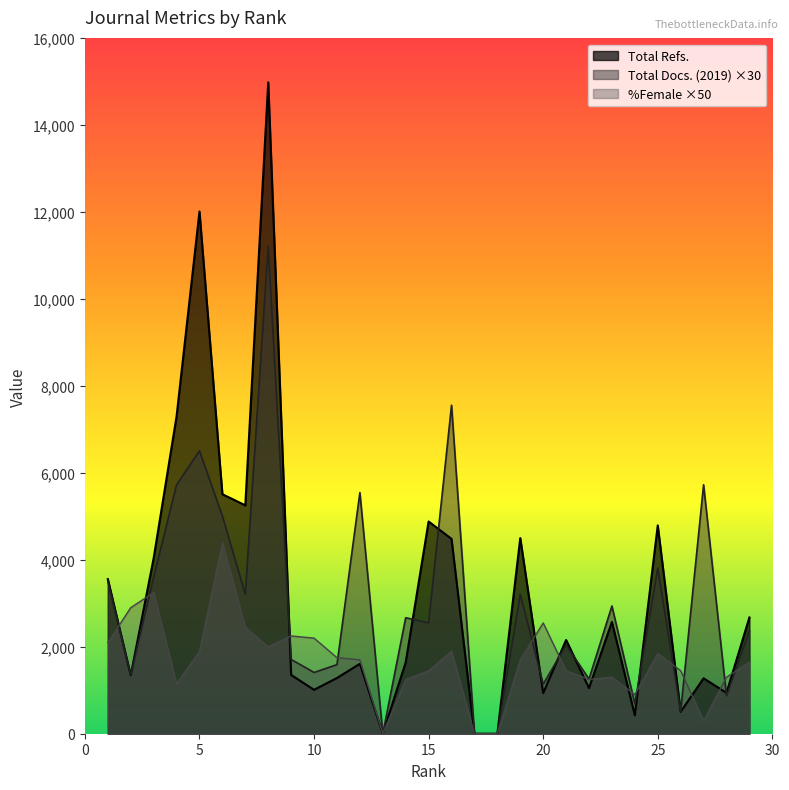

How many times do %Female and Total Refs. cross each other?

13